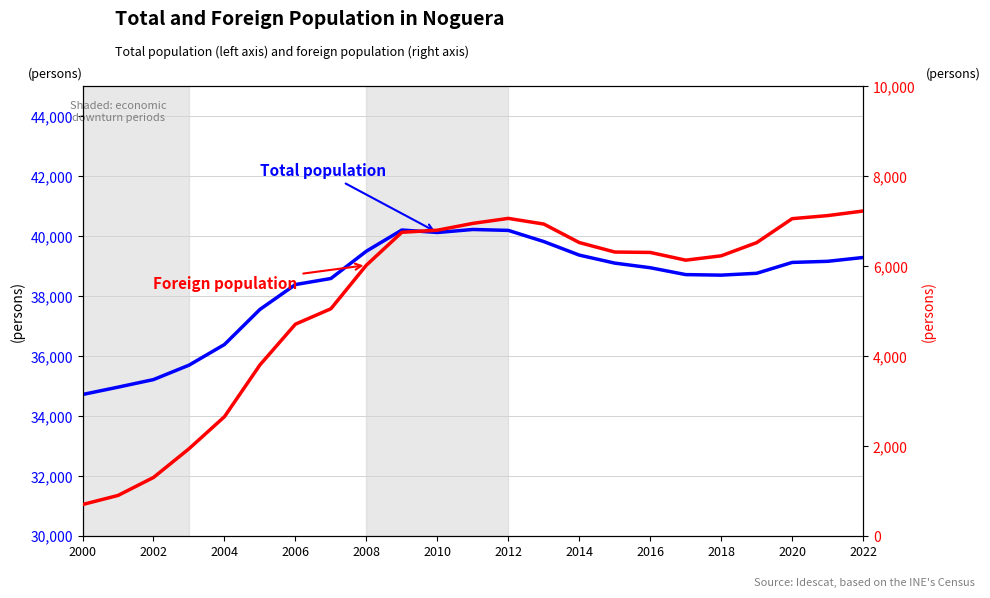

What position from the left is 2006?

7